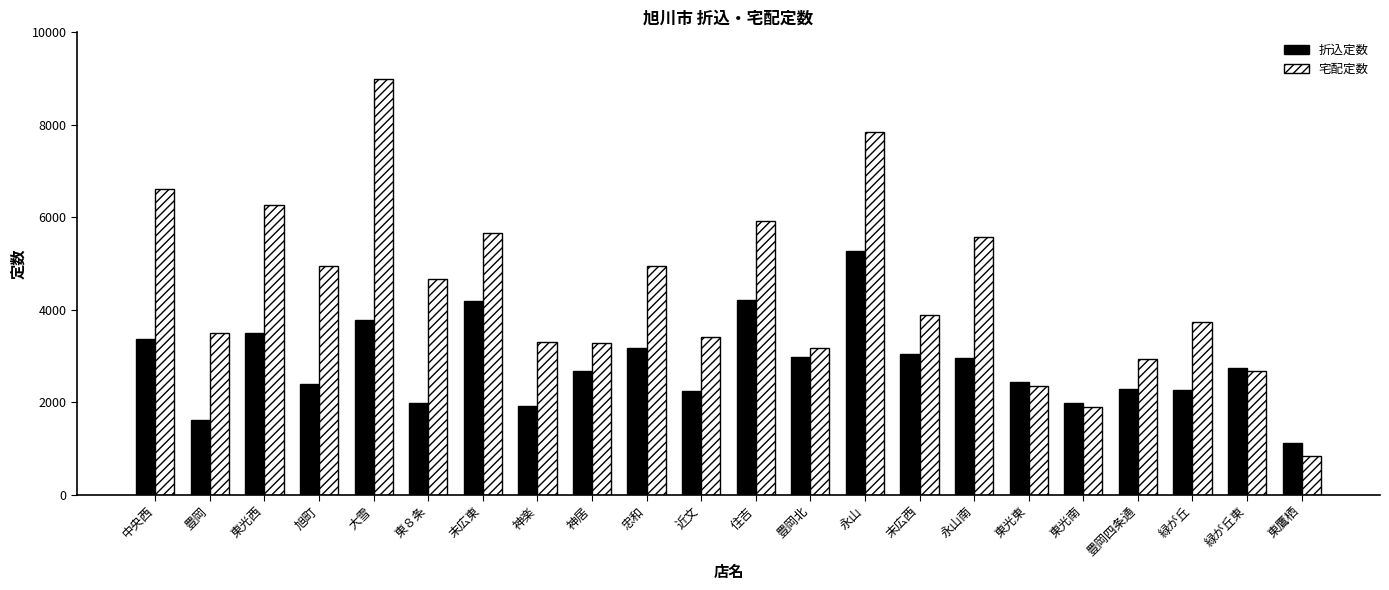

How many bars are there in each group?

2